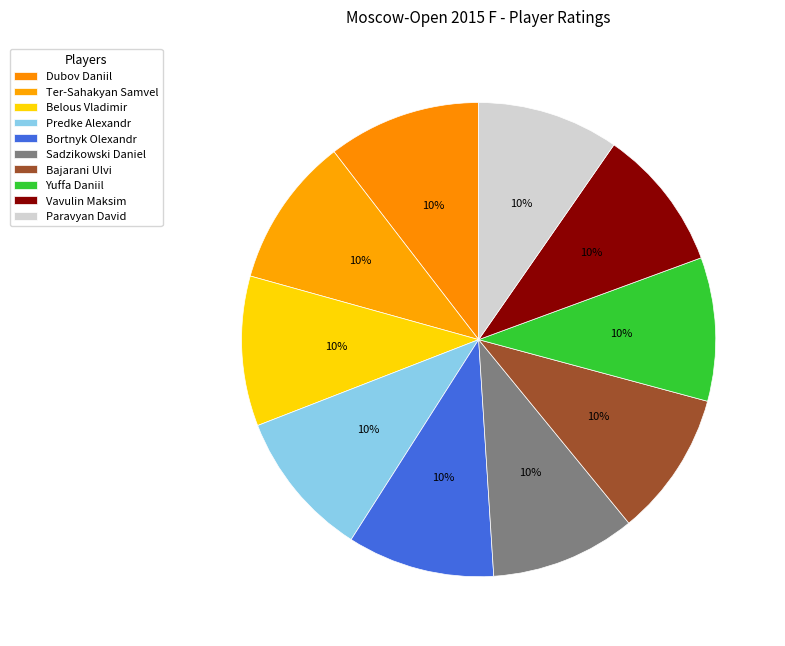

How many segments does this pie chart have?

10